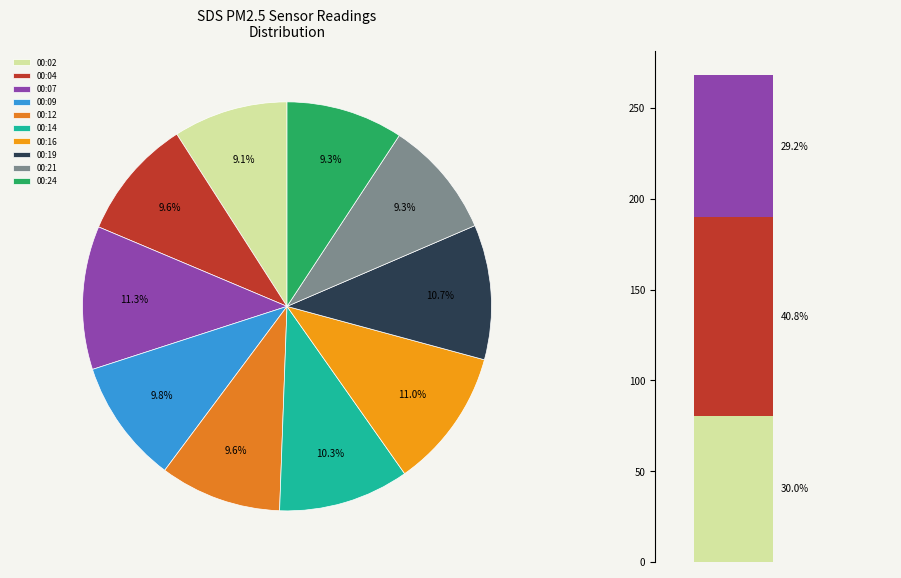

Is 00:07 the majority of the pie?

No